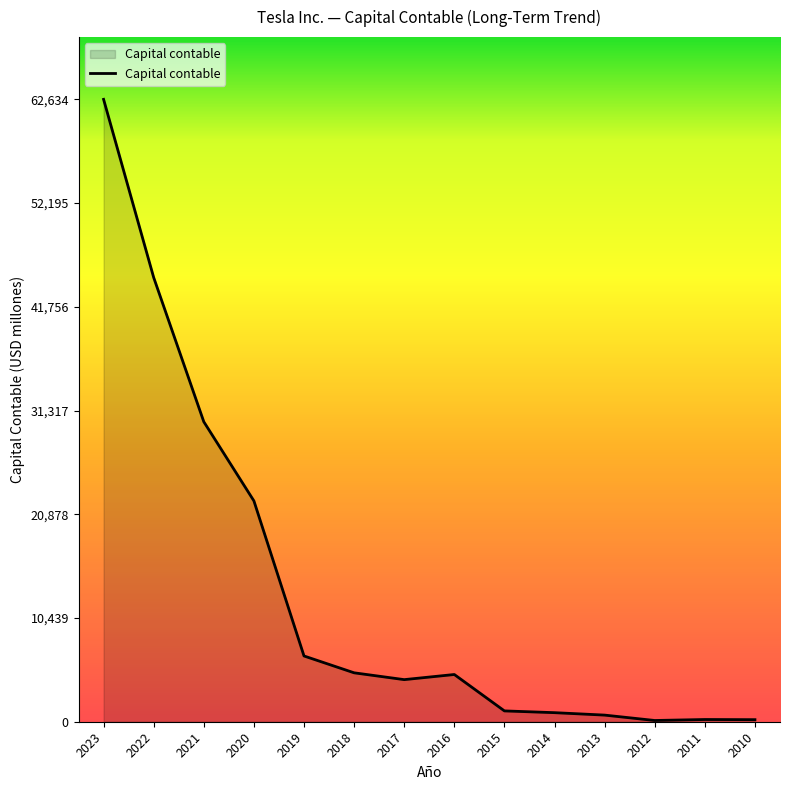

Count the number of categories in the chart.

14